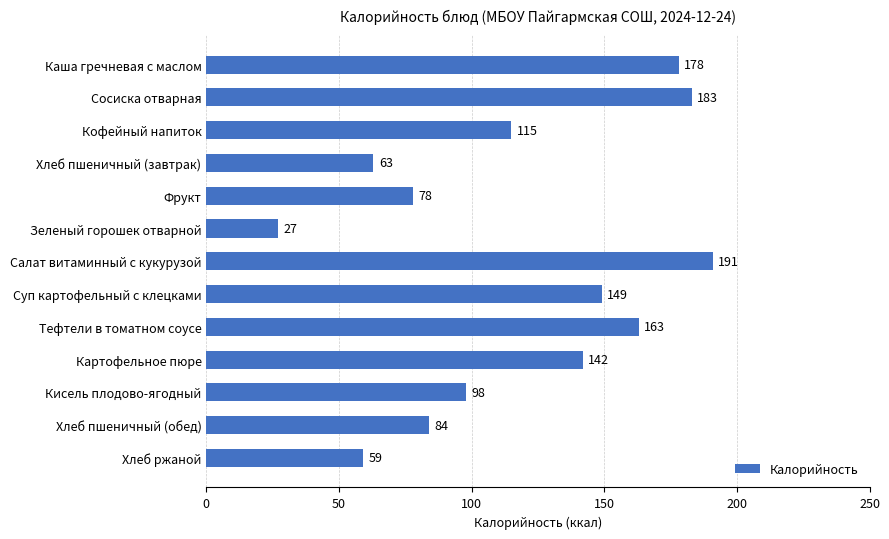

The chart shows a value of 178 at Каша гречневая с маслом. True or false?

True